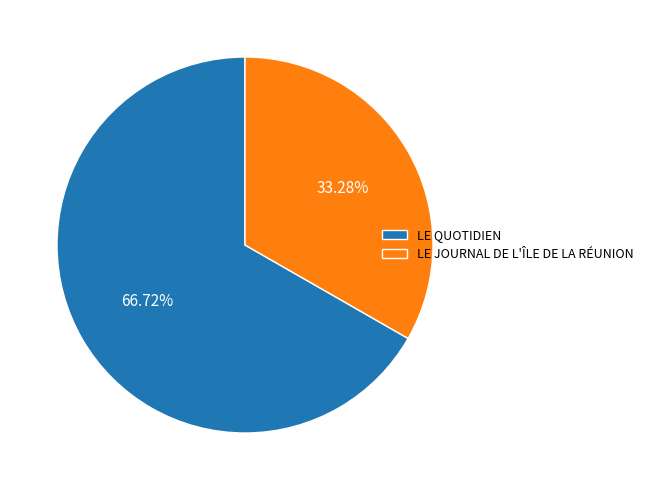

Does LE JOURNAL DE L'ÎLE DE LA RÉUNION represent more than half of the total?

No